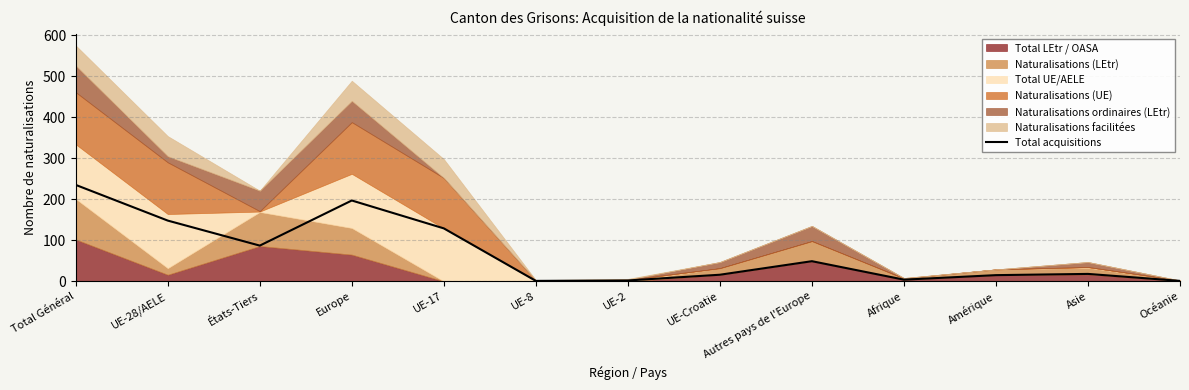

The value at UE-17 is 32. True or false?

False